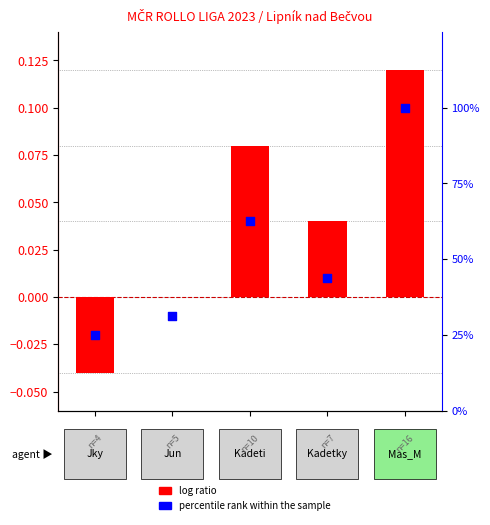

What are all the series names shown in the legend?

log ratio, percentile rank within the sample